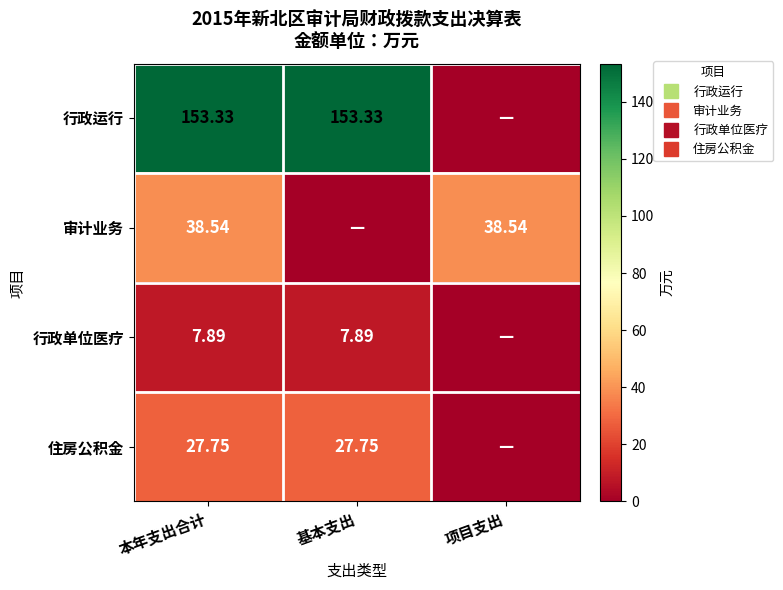

Which has a higher value, 项目支出 or 基本支出?

基本支出